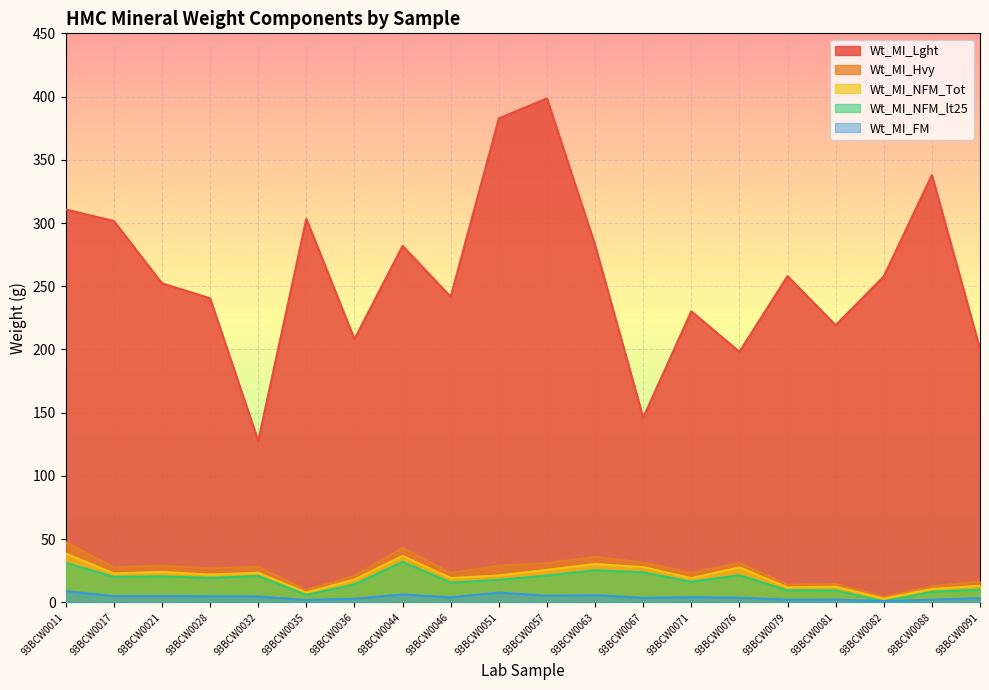

True or false: Wt_MI_Lght has a value of 147.1 at 93BCW0021.

False